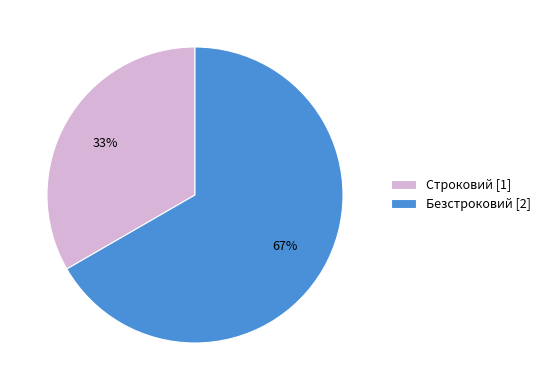

To the nearest percent, what is the combined percentage of Безстроковий and Строковий?

100%